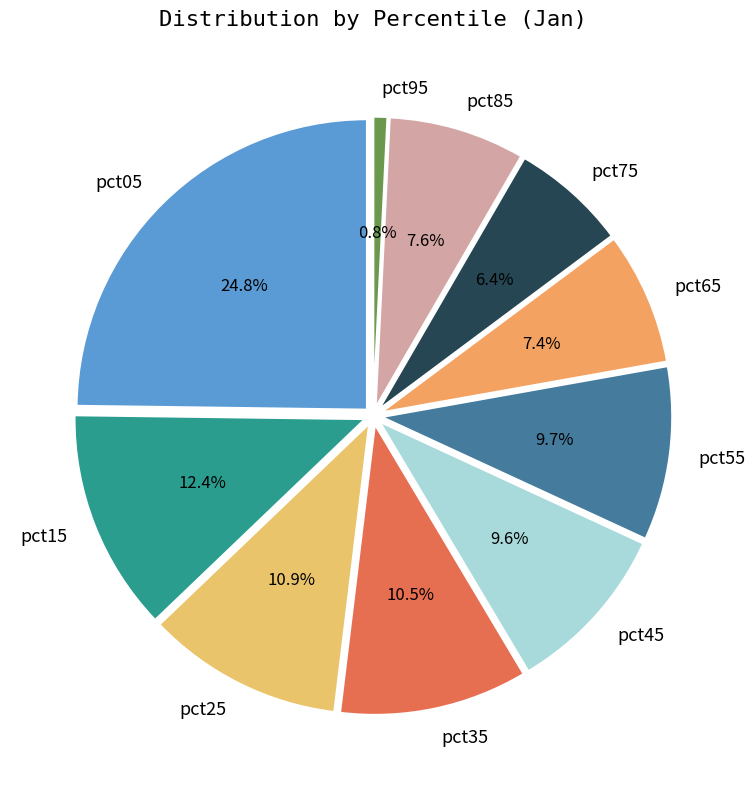

To the nearest percent, what portion does pct95 represent?

1%